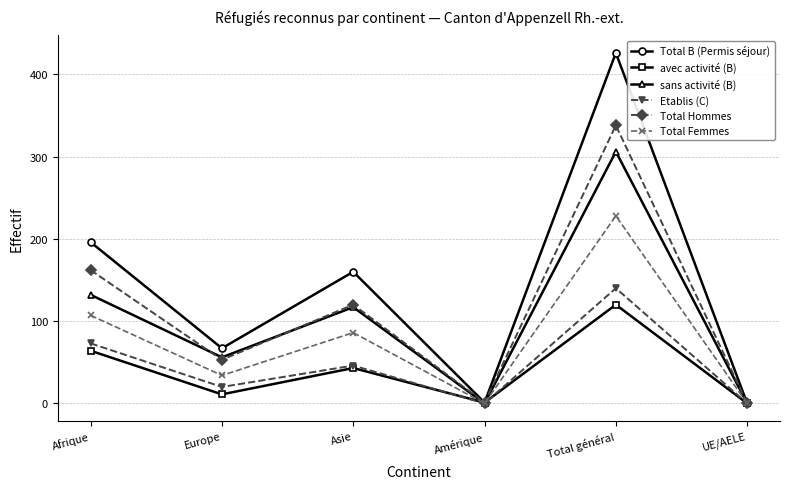

Rank the series at Total général from lowest to highest value.

avec activité (B), Etablis (C), Total Femmes, sans activité (B), Total Hommes, Total B (Permis séjour)